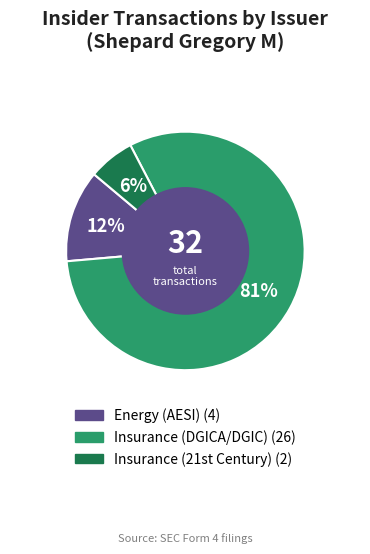

Which category accounts for the majority?

Insurance (DGICA/DGIC)